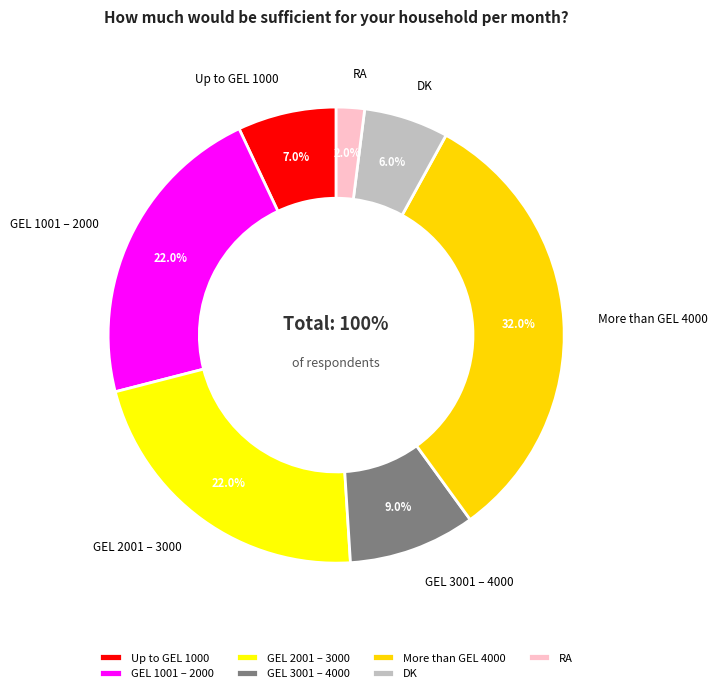

How many slices are in this pie chart?

7